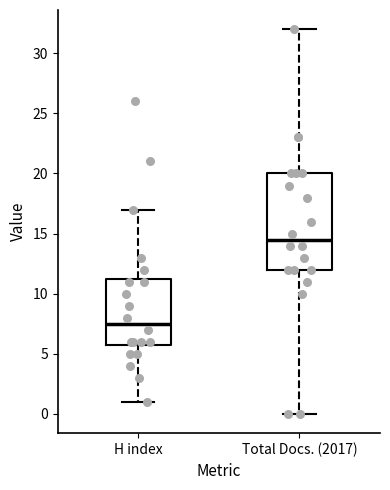

Where is the upper edge of the box for H index on the y-axis? The values are not printed on the chart, so give them approximately, as read against the axis.

11.5